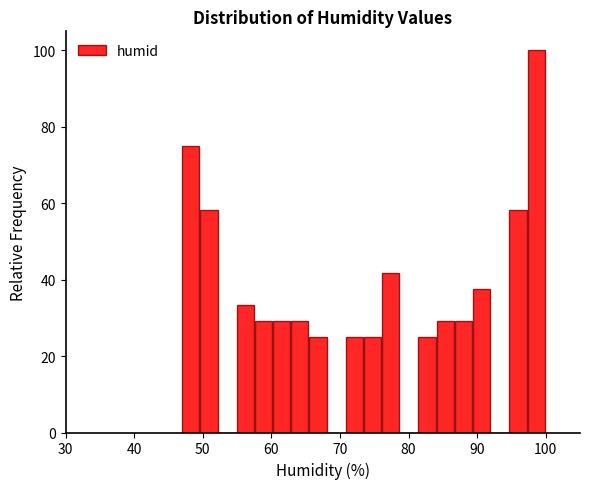

Around what value on the x-axis is the tallest bar? Give the approximate position of its centre, as read against the axis.

99